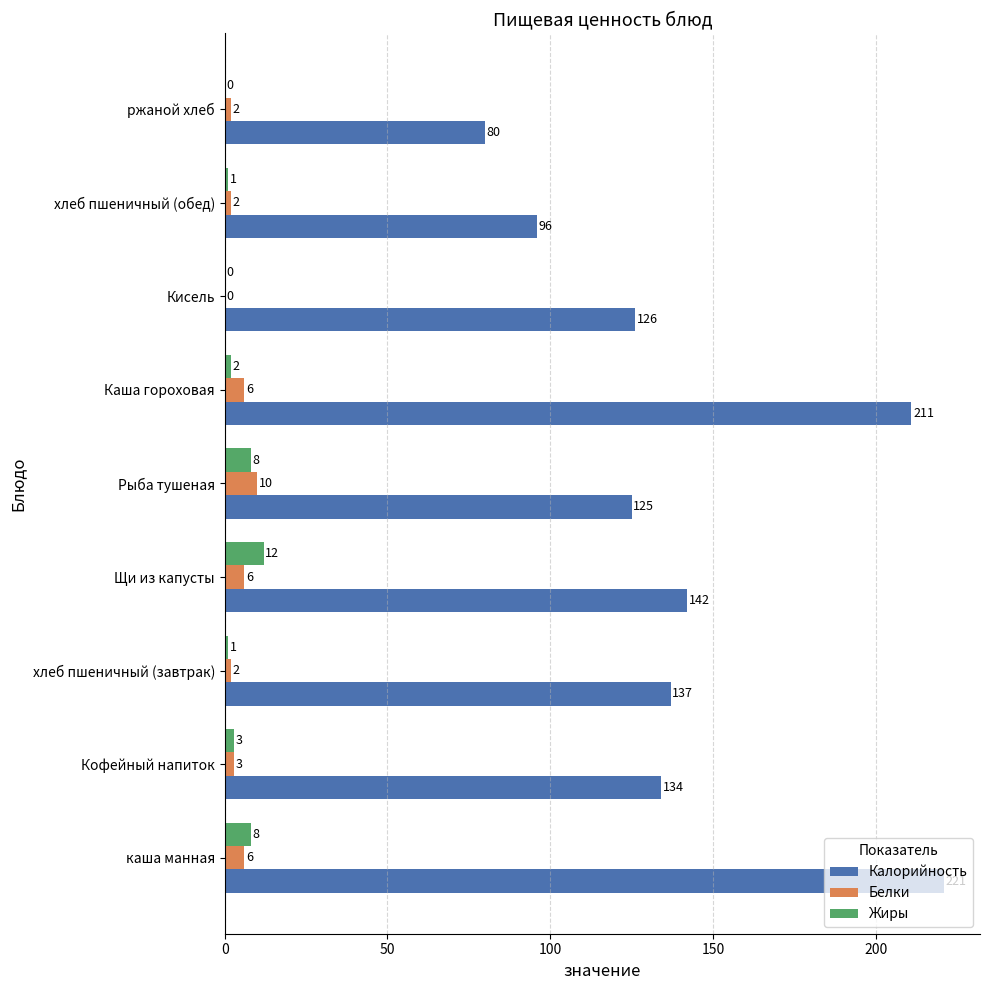

What is the highest value of the Жиры series?

12